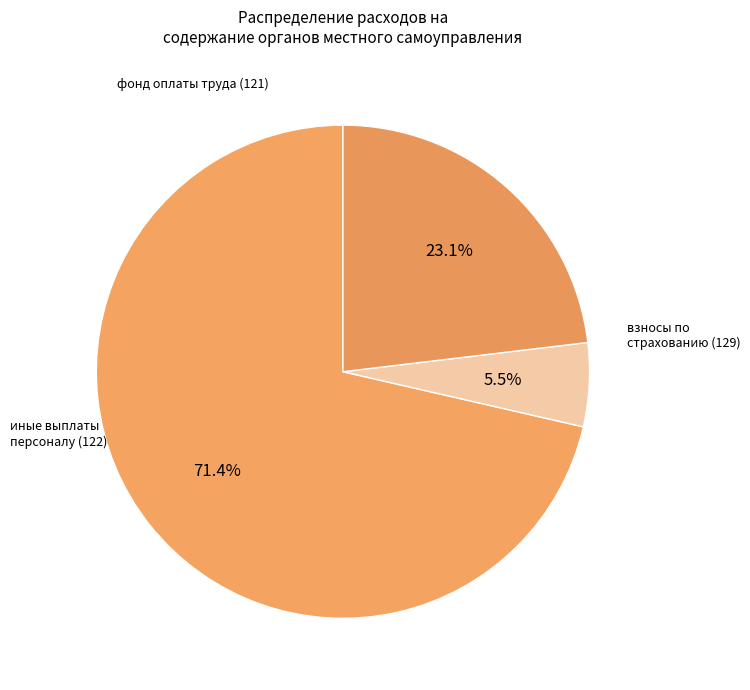

Count the number of slices in the pie.

3